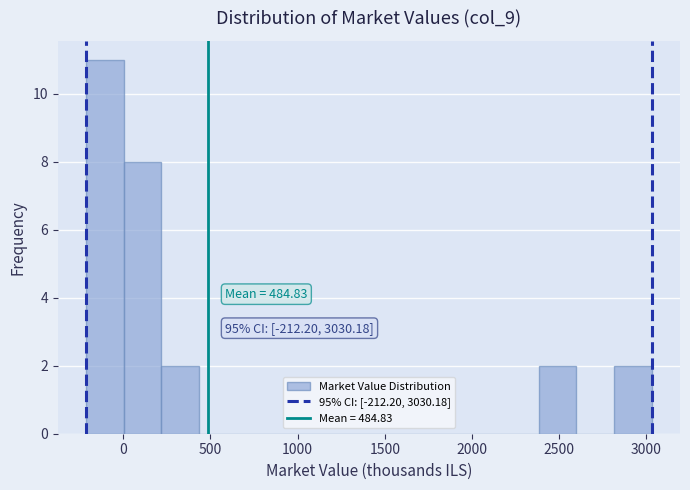

Over which range of the x-axis is the bar tallest?

-200 to 0